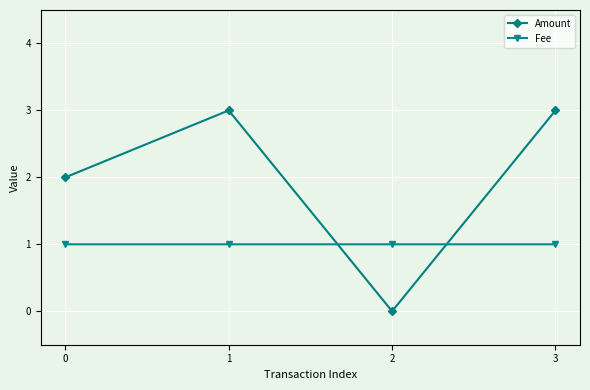

List the series in order of their peak value, lowest first.

Fee, Amount